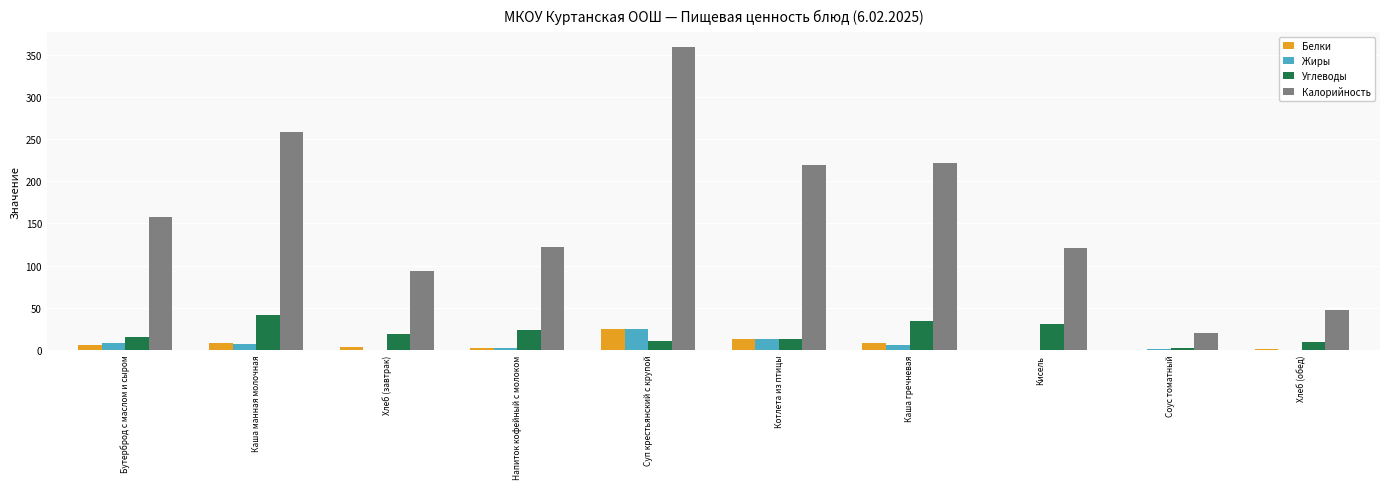

Which series changed the most between Каша манная молочная and Хлеб (завтрак)?

Калорийность